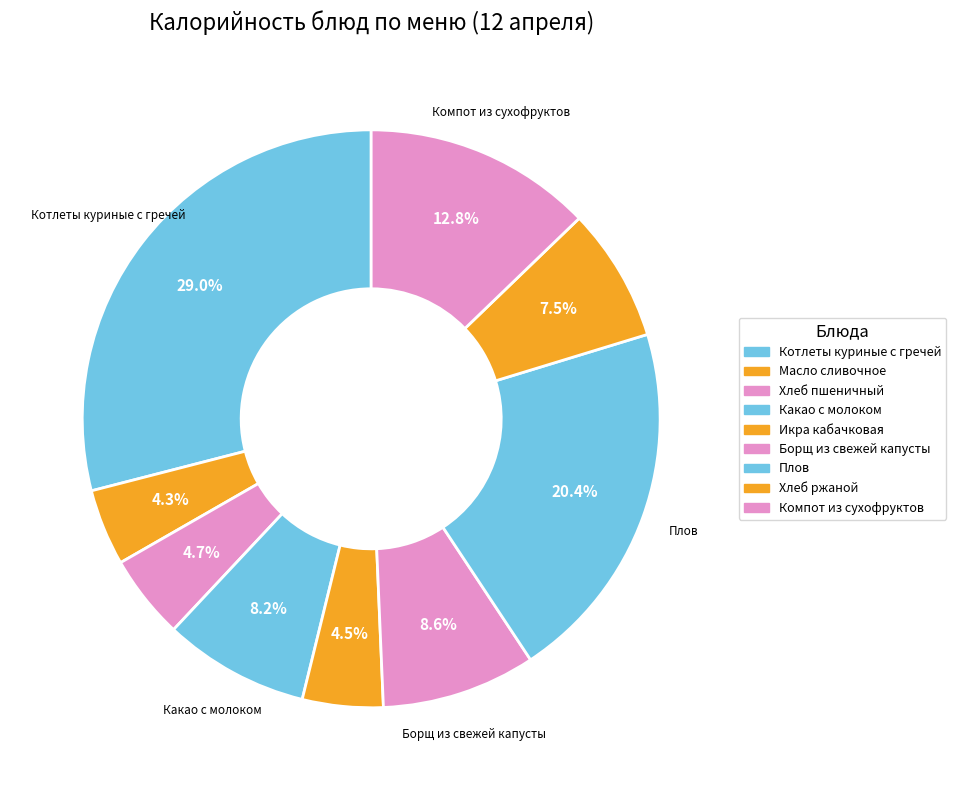

Count the number of slices in the pie.

9